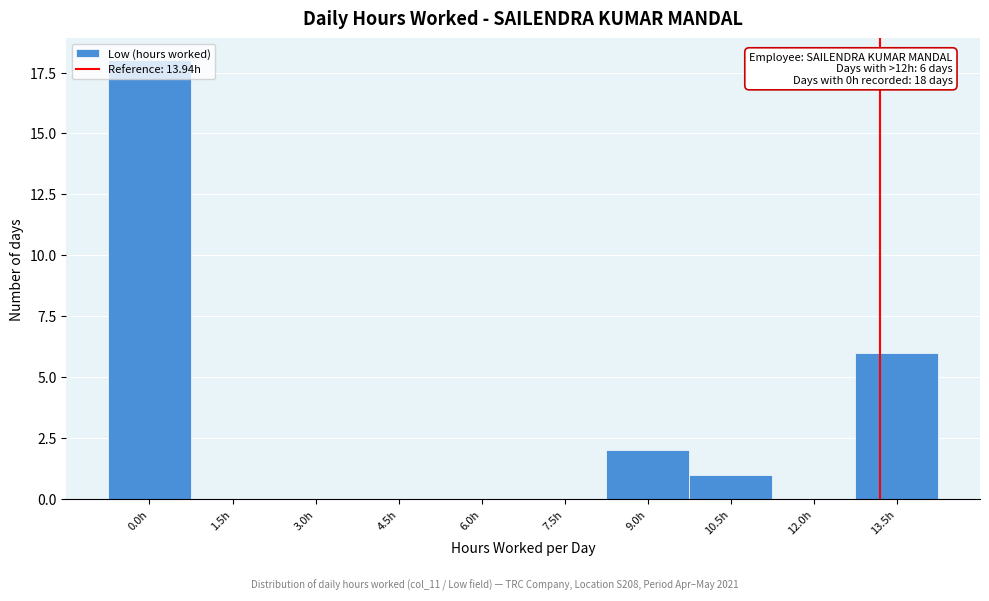

What is the change in value from 0.0h to 6.0h?

-18